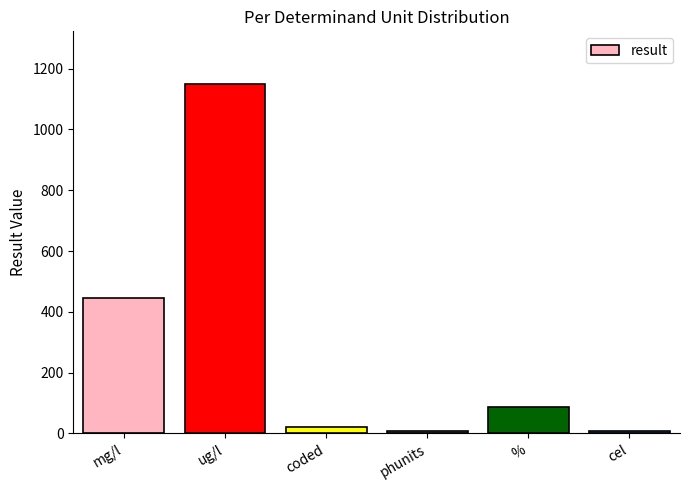

What is the greatest value displayed?

1150.0